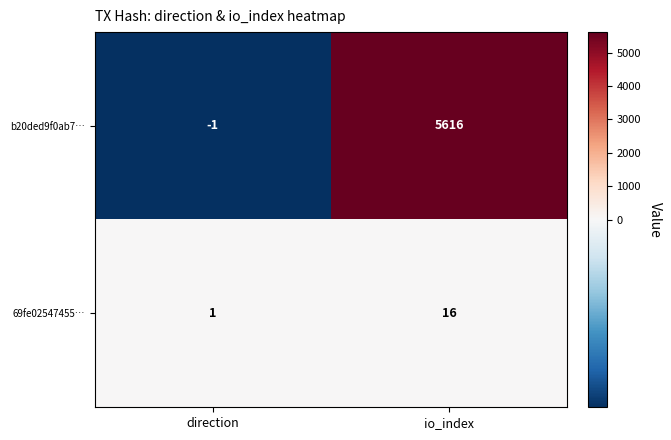

Reading left to right, list all the values displayed in this chart.

b20ded9f0ab7…: direction=-1	io_index=5616
69fe02547455…: direction=1	io_index=16